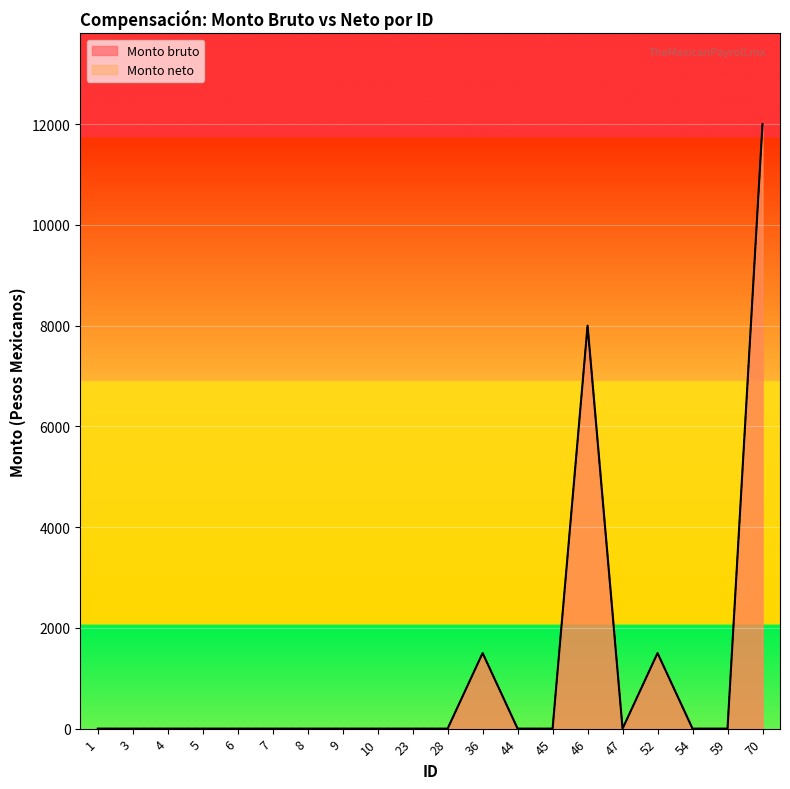

How many interior local peaks does the Monto neto series have?

3